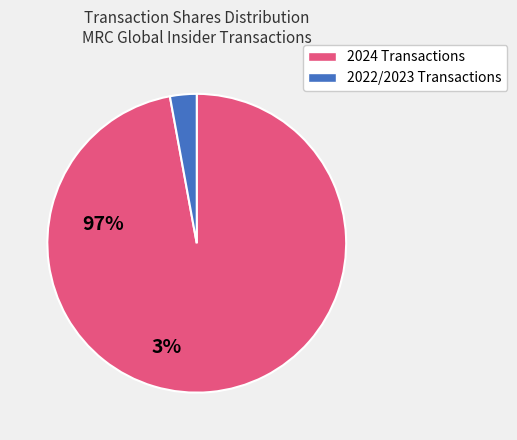

Is there any slice that represents more than half of the pie?

Yes